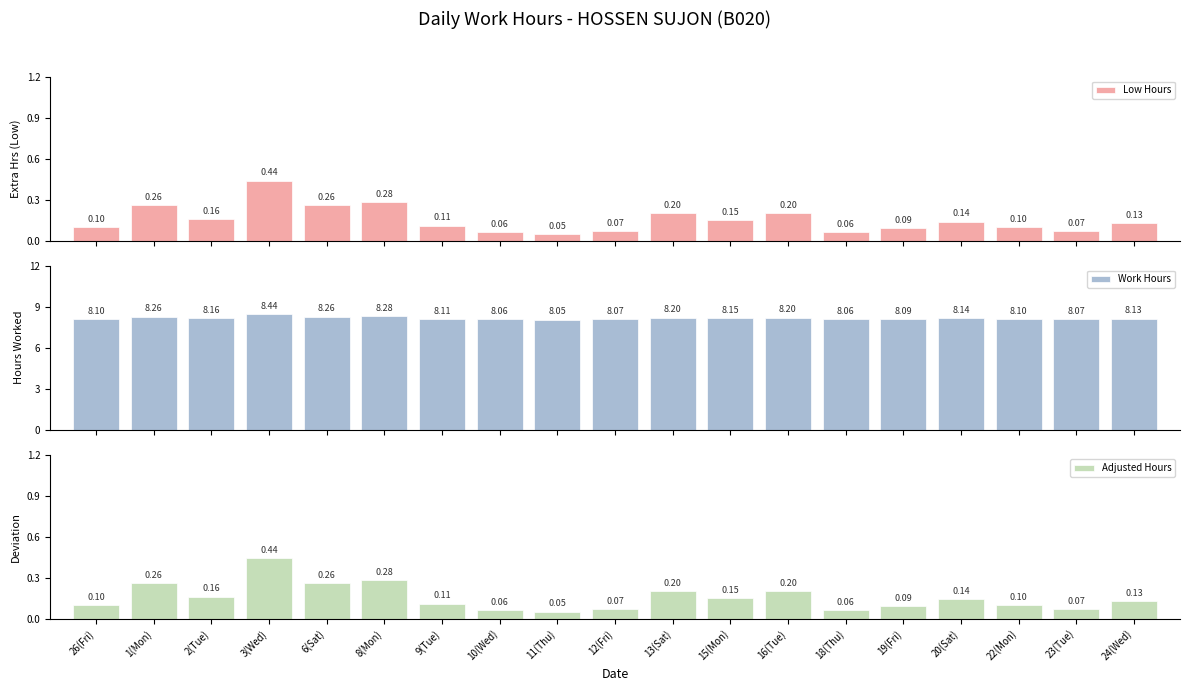

Which series has the largest range (max minus min)?

Adjusted Hours